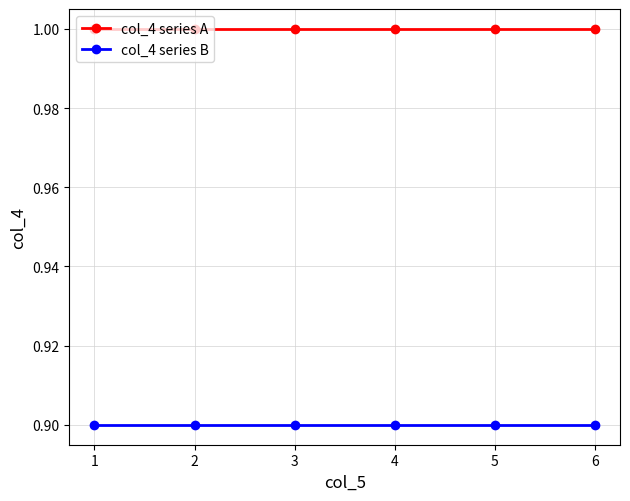

How many distinct data groups are displayed?

2